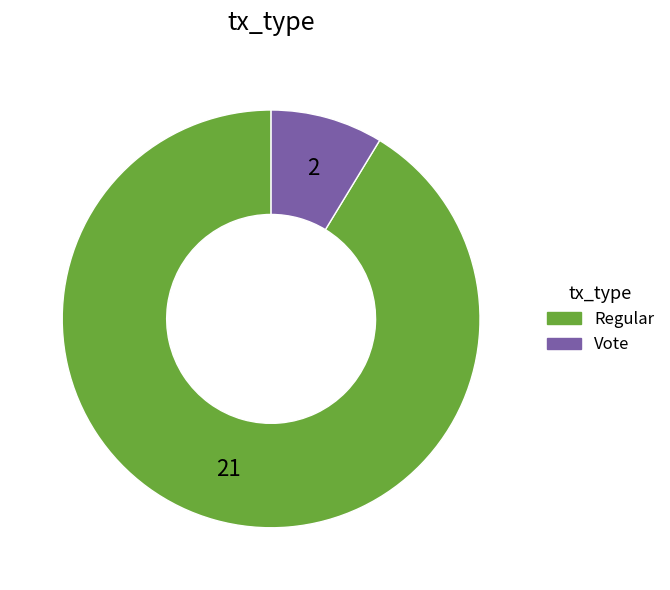

True or false: Regular accounts for 99% of the total.

False